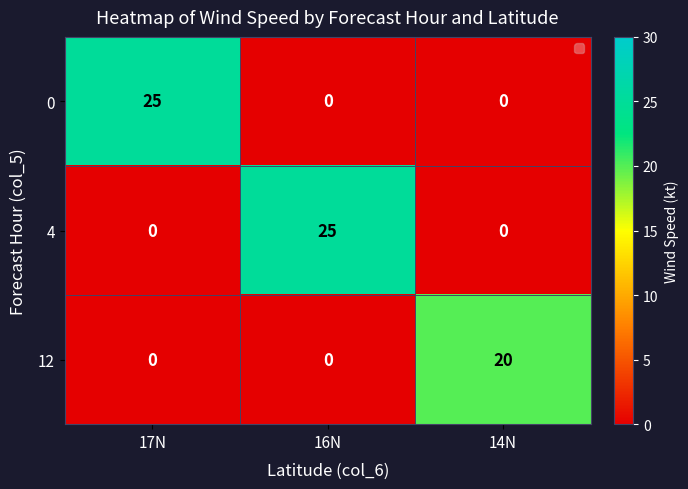

Count the number of data series in this chart.

3